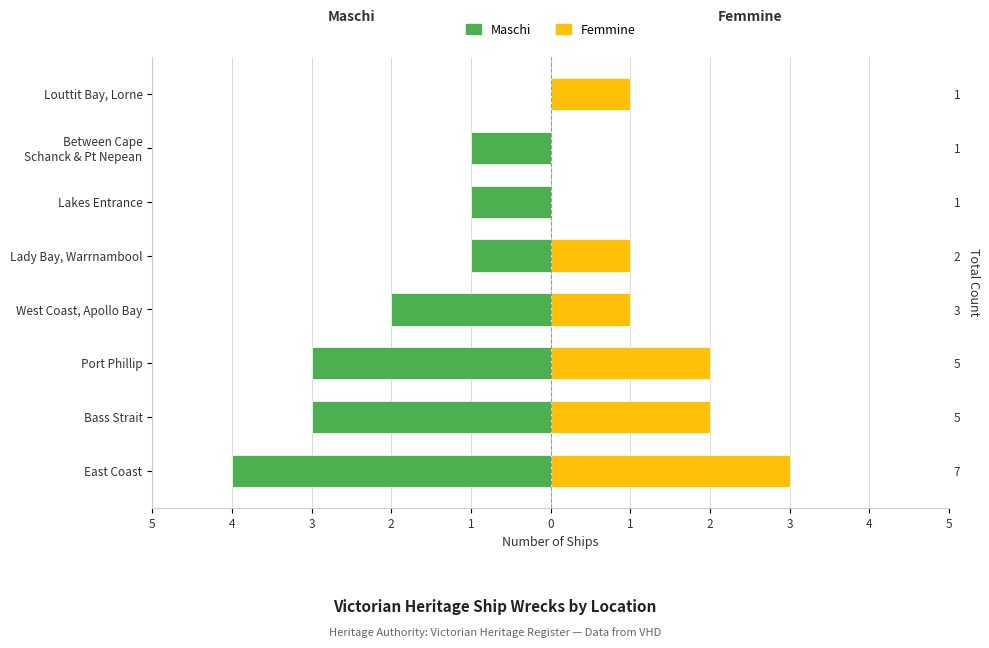

Reading left to right, what are all the values shown in this chart?

Maschi: -4	-3	-3	-2	-1	-1	-1	0
Femmine: 3	2	2	1	1	0	0	1